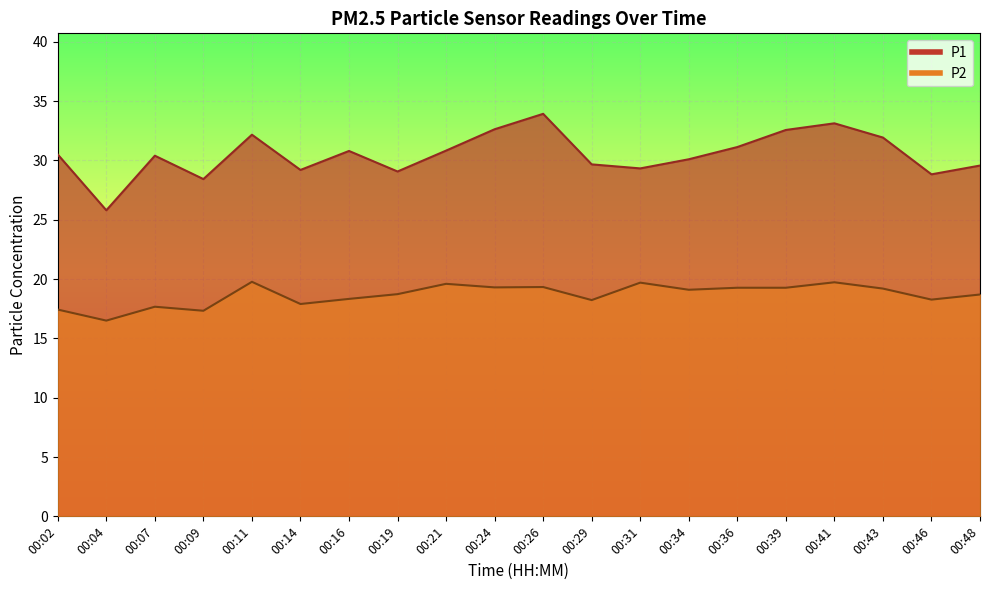

List the labels in order of P1 value, smallest first.

00:04, 00:09, 00:46, 00:19, 00:14, 00:31, 00:48, 00:29, 00:34, 00:07, 00:02, 00:16, 00:21, 00:36, 00:43, 00:11, 00:39, 00:24, 00:41, 00:26